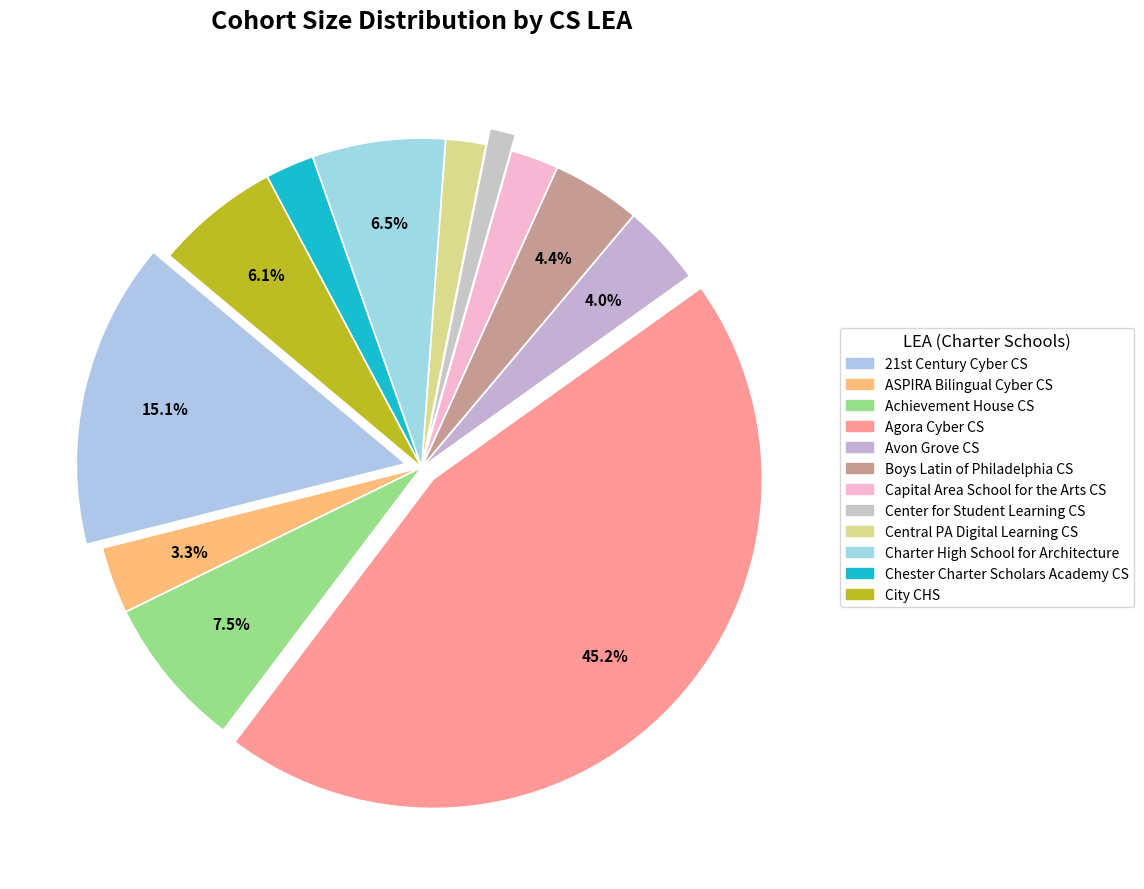

Rank the categories by value from highest to lowest.

Agora Cyber CS, 21st Century Cyber CS, Achievement House CS, Charter High School for Architecture, City CHS, Boys Latin of Philadelphia CS, Avon Grove CS, ASPIRA Bilingual Cyber CS, Chester Charter Scholars Academy CS, Capital Area School for the Arts CS, Central PA Digital Learning CS, Center for Student Learning CS